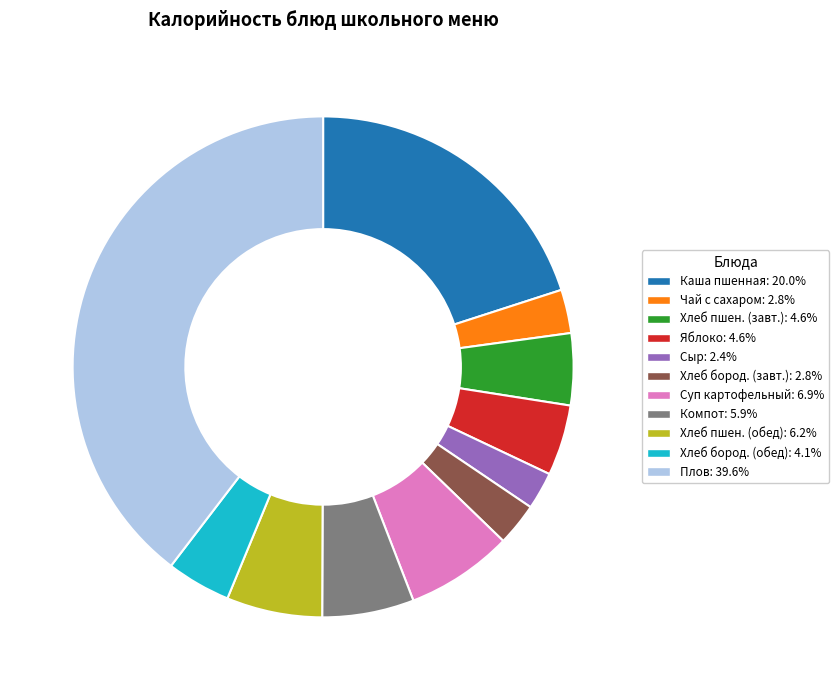

How many segments does this pie chart have?

11